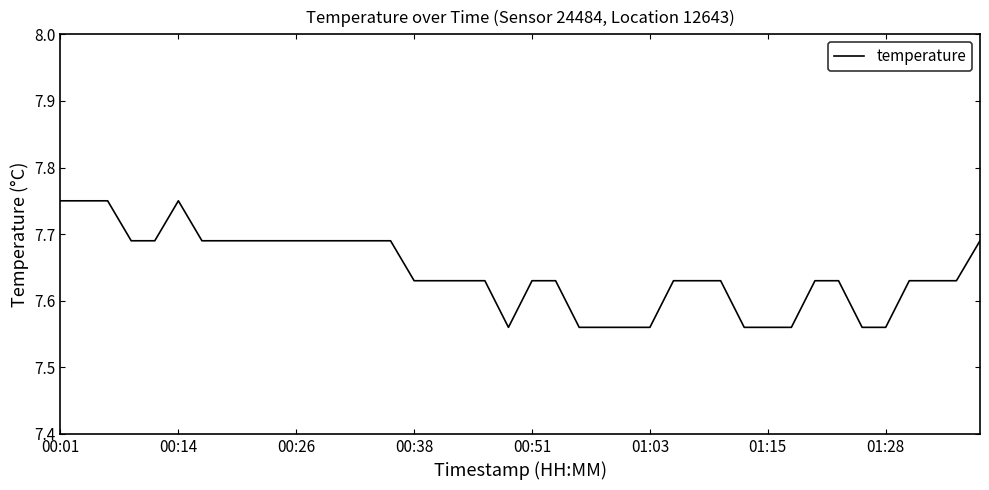

Reading right to left, extract all data points from this chart.

7.7	7.6	7.6	7.6	7.6	7.6	7.6	7.6	7.6	7.6	7.6	7.6	7.6	7.6	7.6	7.6	7.6	7.6	7.6	7.6	7.6	7.6	7.6	7.6	7.6	7.7	7.7	7.7	7.7	7.7	7.7	7.7	7.7	7.7	7.8	7.7	7.7	7.8	7.8	7.8